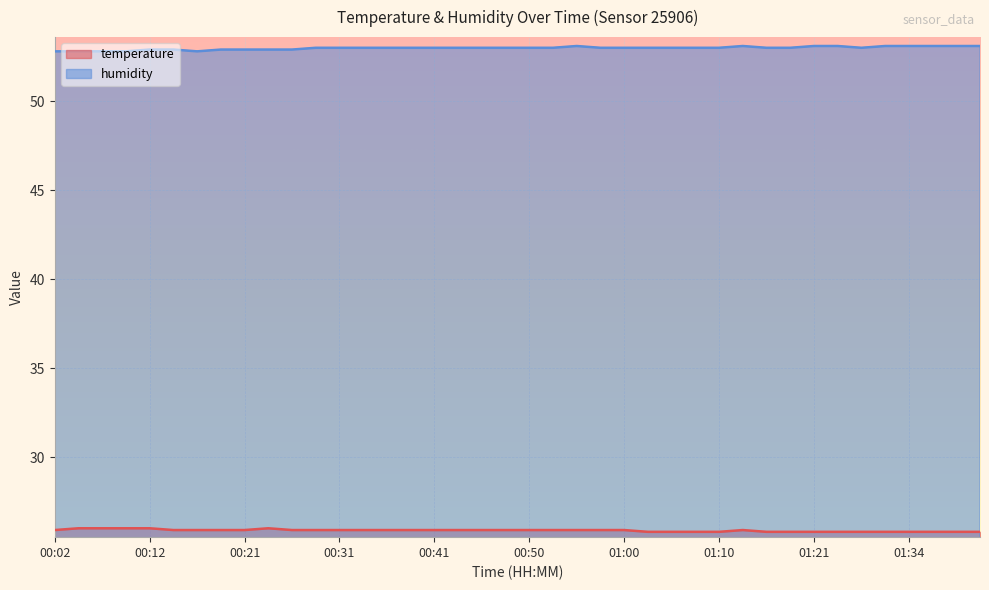

What is the difference between the humidity values at 00:55 and 00:26?

0.2